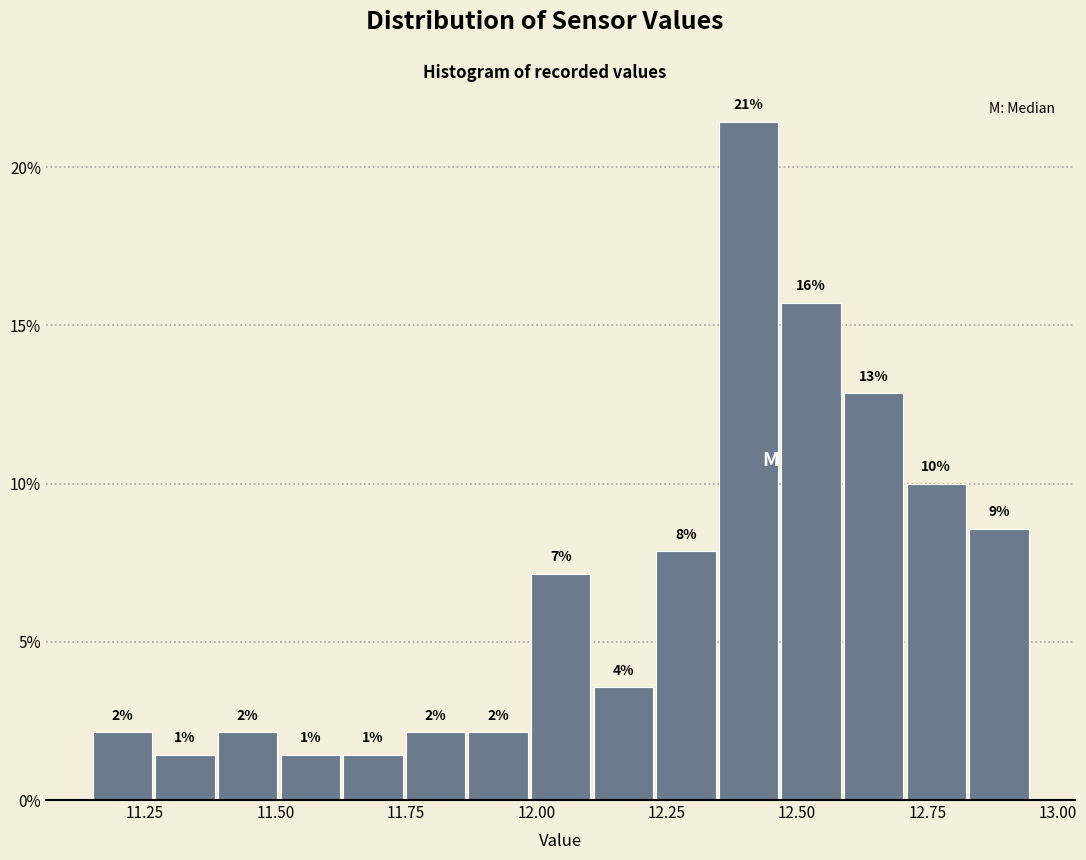

Read against the x-axis, roughly where is the centre of the tallest bar?

12.40